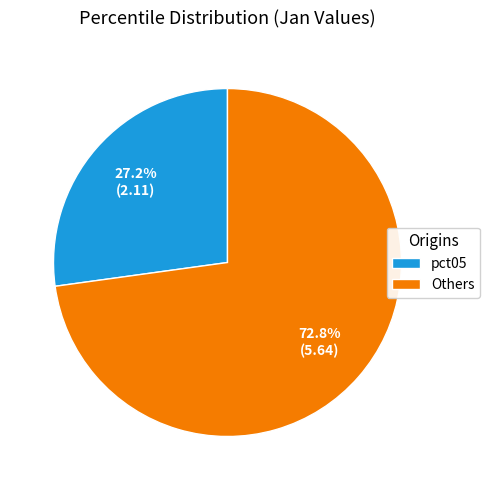

Does any single category account for the majority?

Yes